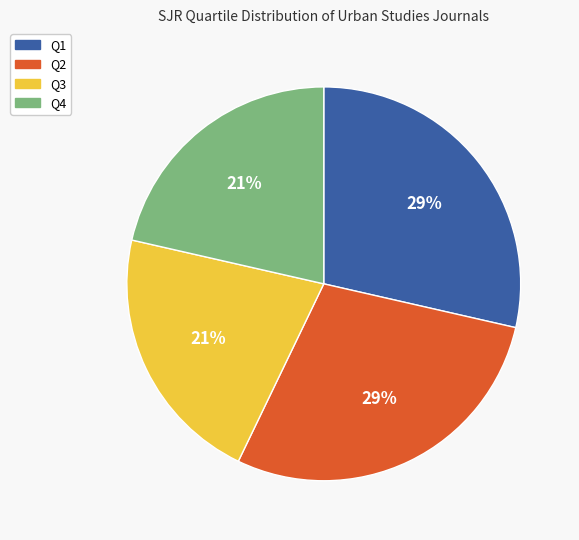

How many slices are in this pie chart?

4